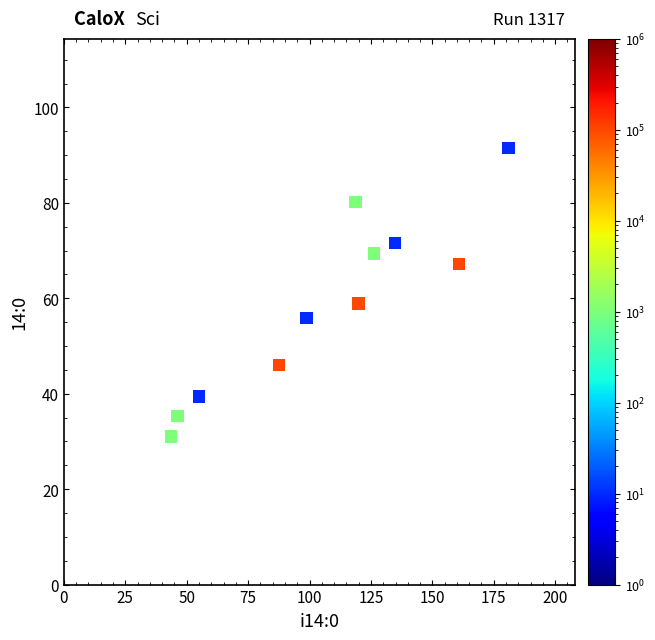

What Y value in the scatter plot is closest to 61?

59.0